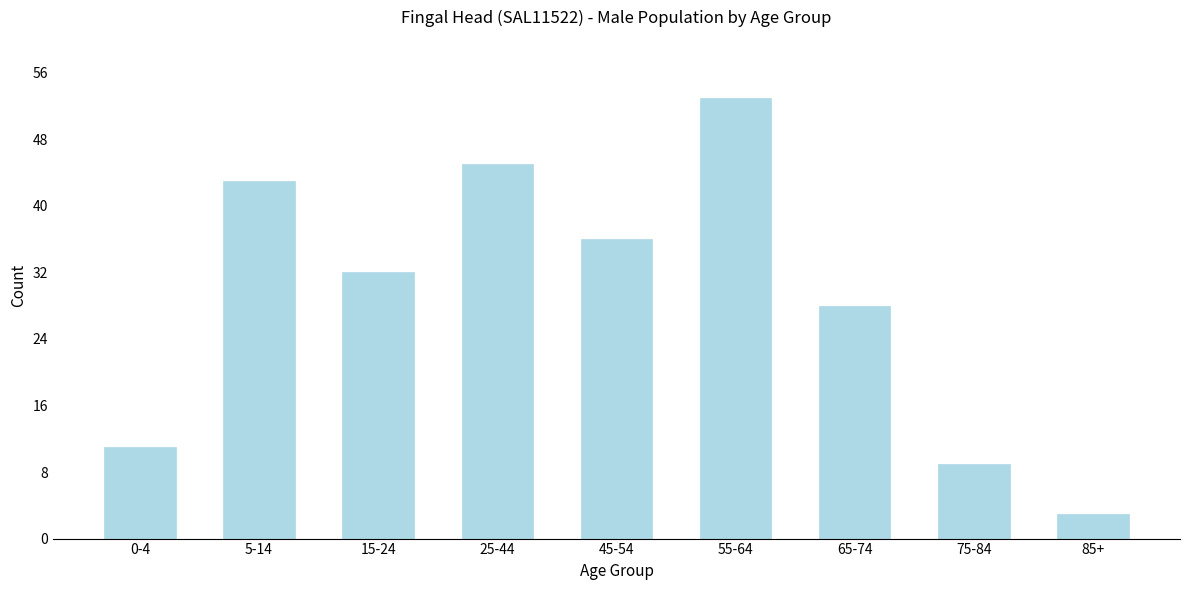

Reading left to right, what are all the values shown in this chart?

11	43	32	45	36	53	28	9	3